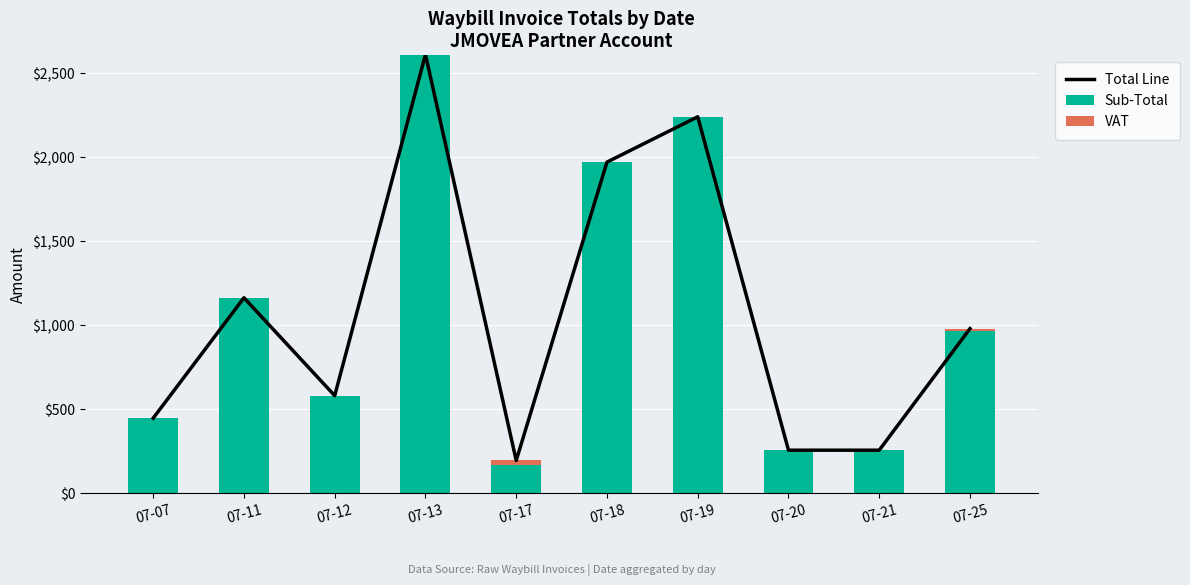

Reading left to right, transcribe all the data shown in this chart.

Total Line: 07-07=446.0	07-11=1162.5	07-12=579.8	07-13=2610.2	07-17=194.0	07-18=1970.0	07-19=2239.8	07-20=255.2	07-21=255.2	07-25=978.8
Sub-Total: 07-07=446.0	07-11=1162.5	07-12=579.8	07-13=2610.2	07-17=168.7	07-18=1970.0	07-19=2239.8	07-20=255.2	07-21=255.2	07-25=963.3
VAT: 07-07=0.0	07-11=0.0	07-12=0.0	07-13=0.0	07-17=25.3	07-18=0.0	07-19=0.0	07-20=0.0	07-21=0.0	07-25=15.5